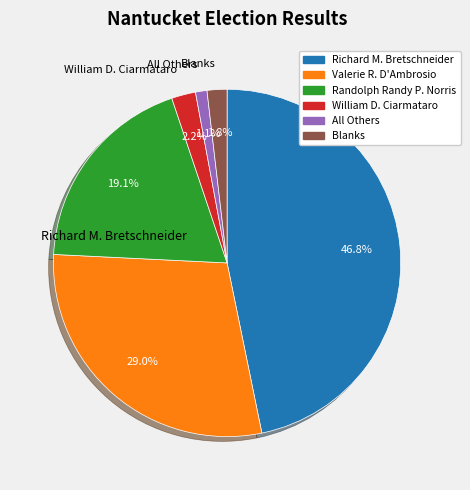

Is there any slice that represents more than half of the pie?

No